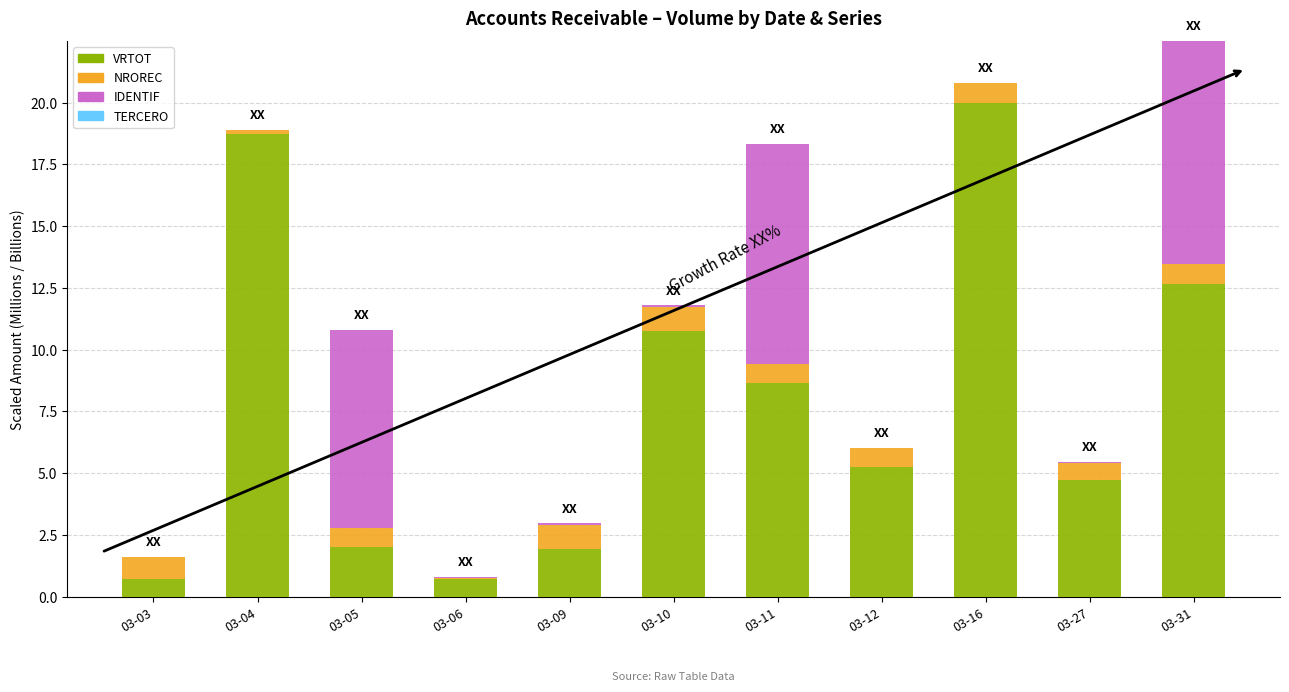

At which category is the sum across all series the highest?

03-31